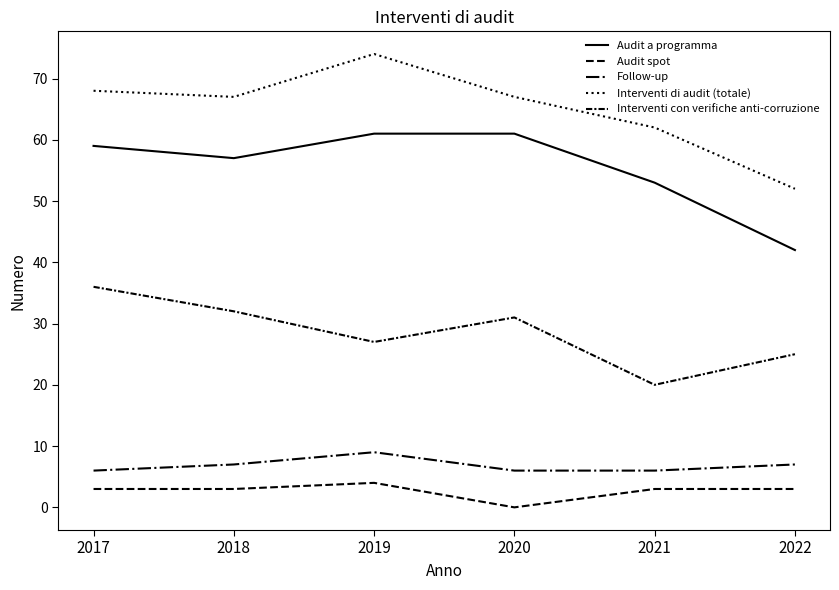

How many lines are shown in the chart?

5